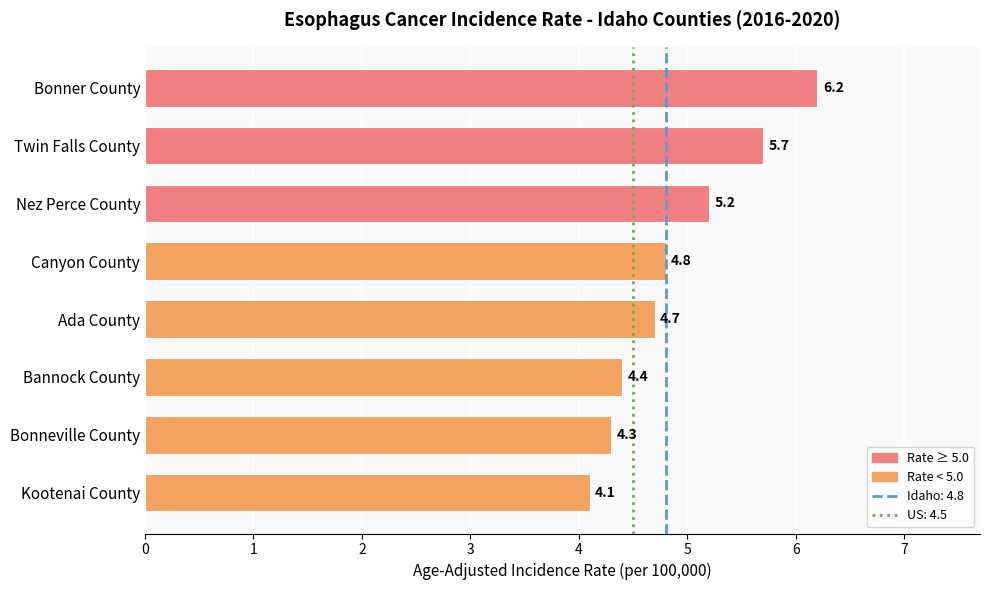

What is the change in value from Twin Falls County to Kootenai County?

-1.6